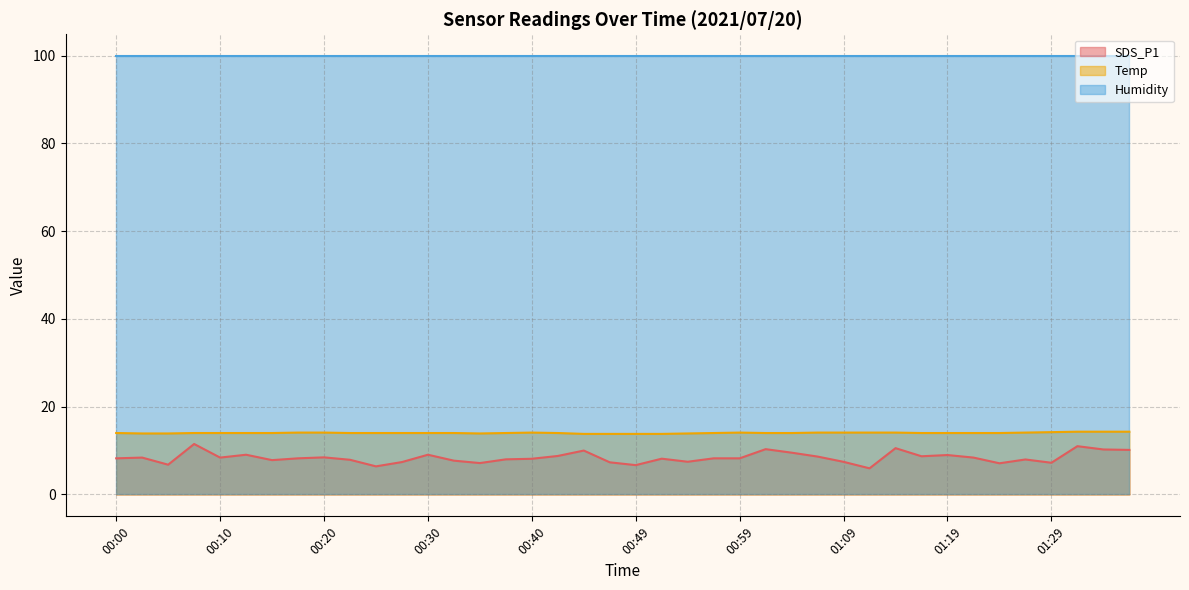

Where does the SDS_P1 series first go above 8?

00:00